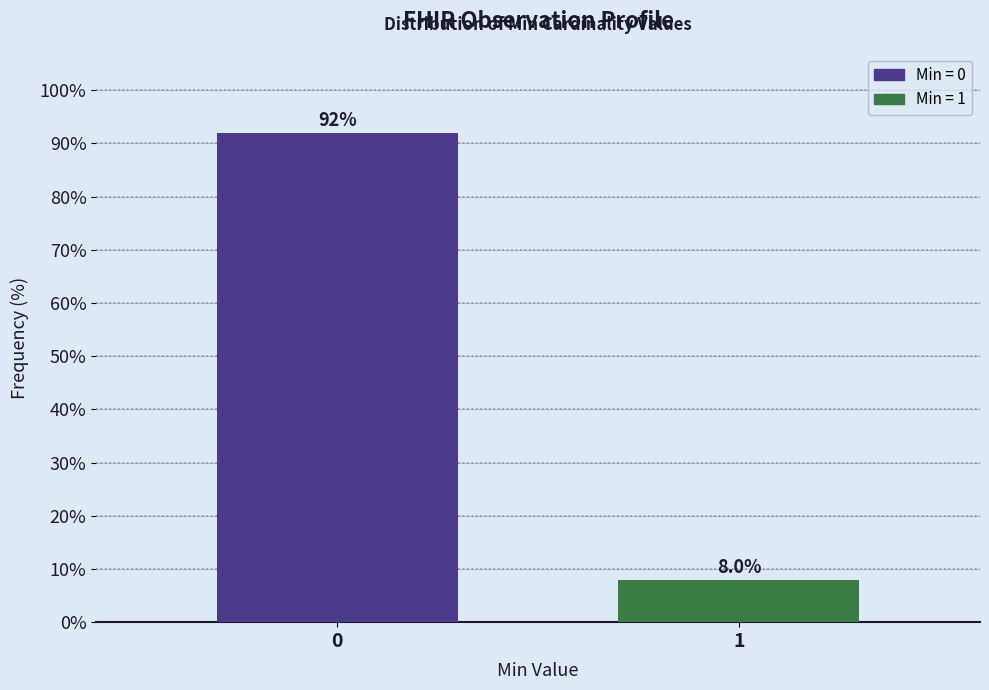

Reading right to left, list all the values displayed in this chart.

8	92